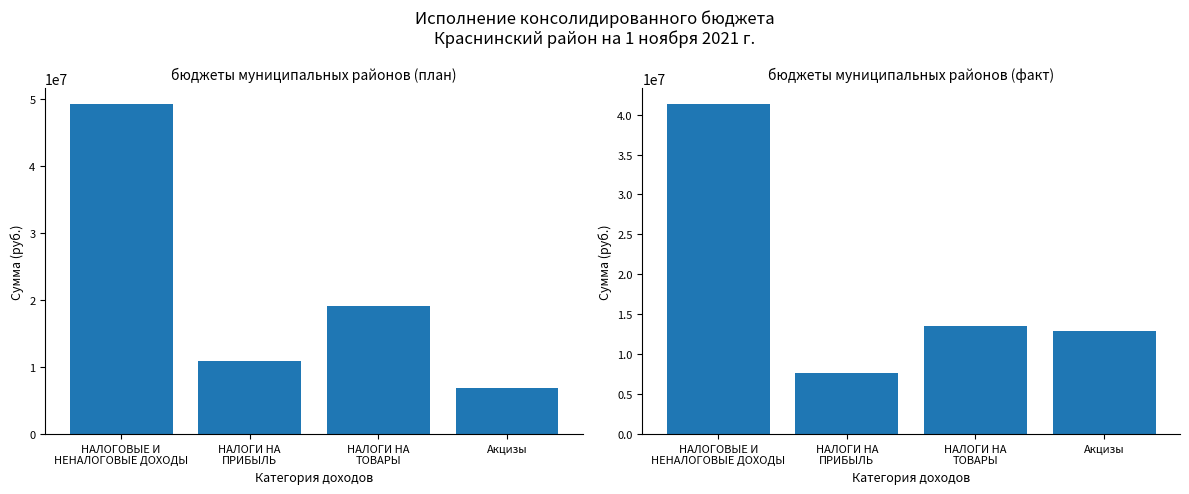

What is the highest value of the бюджеты муниципальных районов (факт) series?

41294485.5